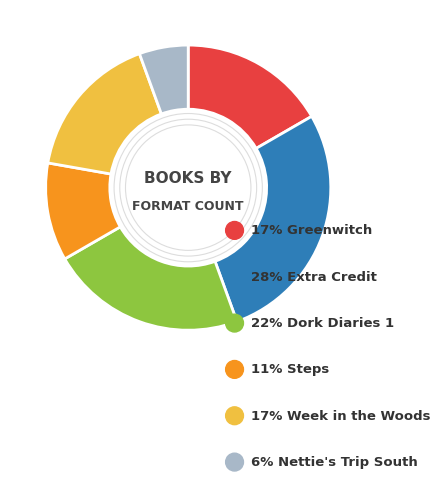

To the nearest percent, what percentage of the pie is Steps?

11%